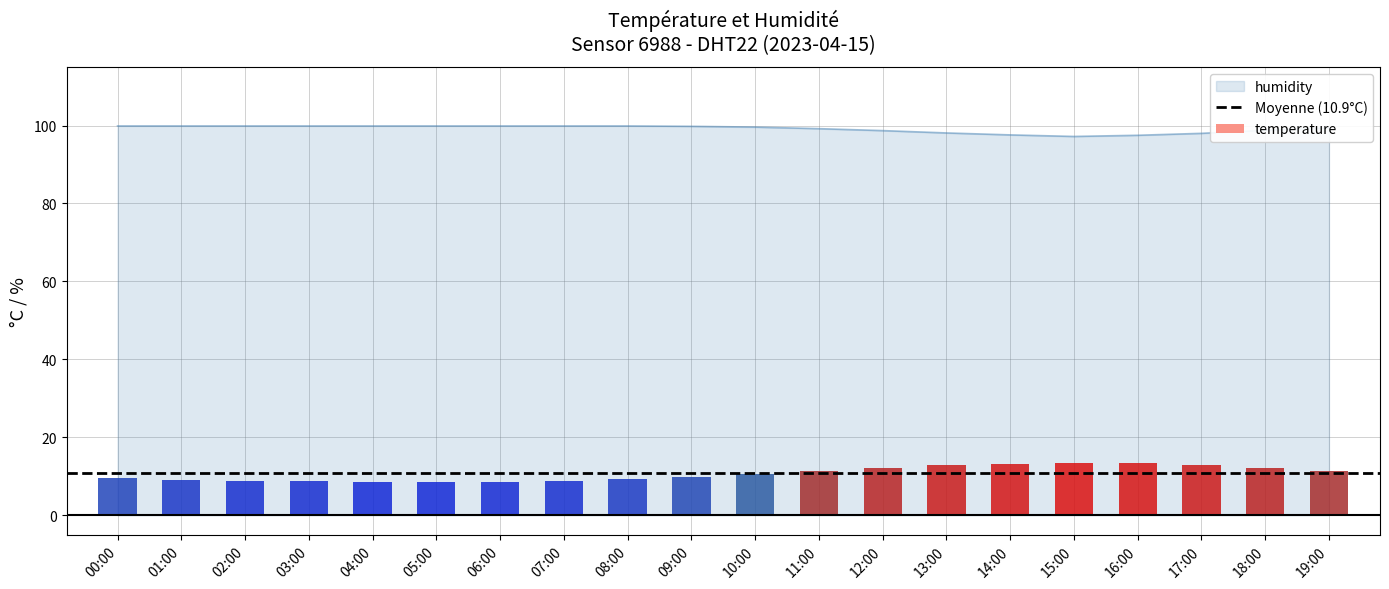

The value at 18:00 is 98.8. True or false?

True